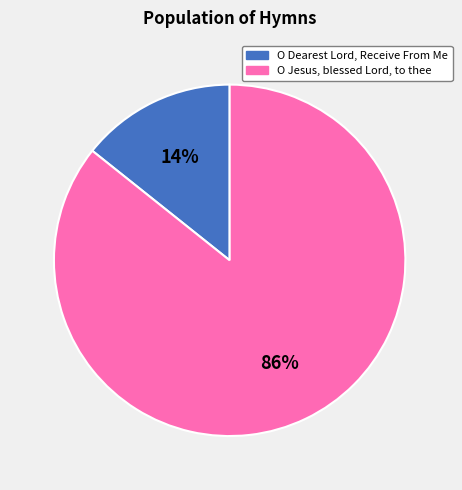

What percentage is the O Jesus, blessed Lord, to thee slice, to the nearest percent?

86%